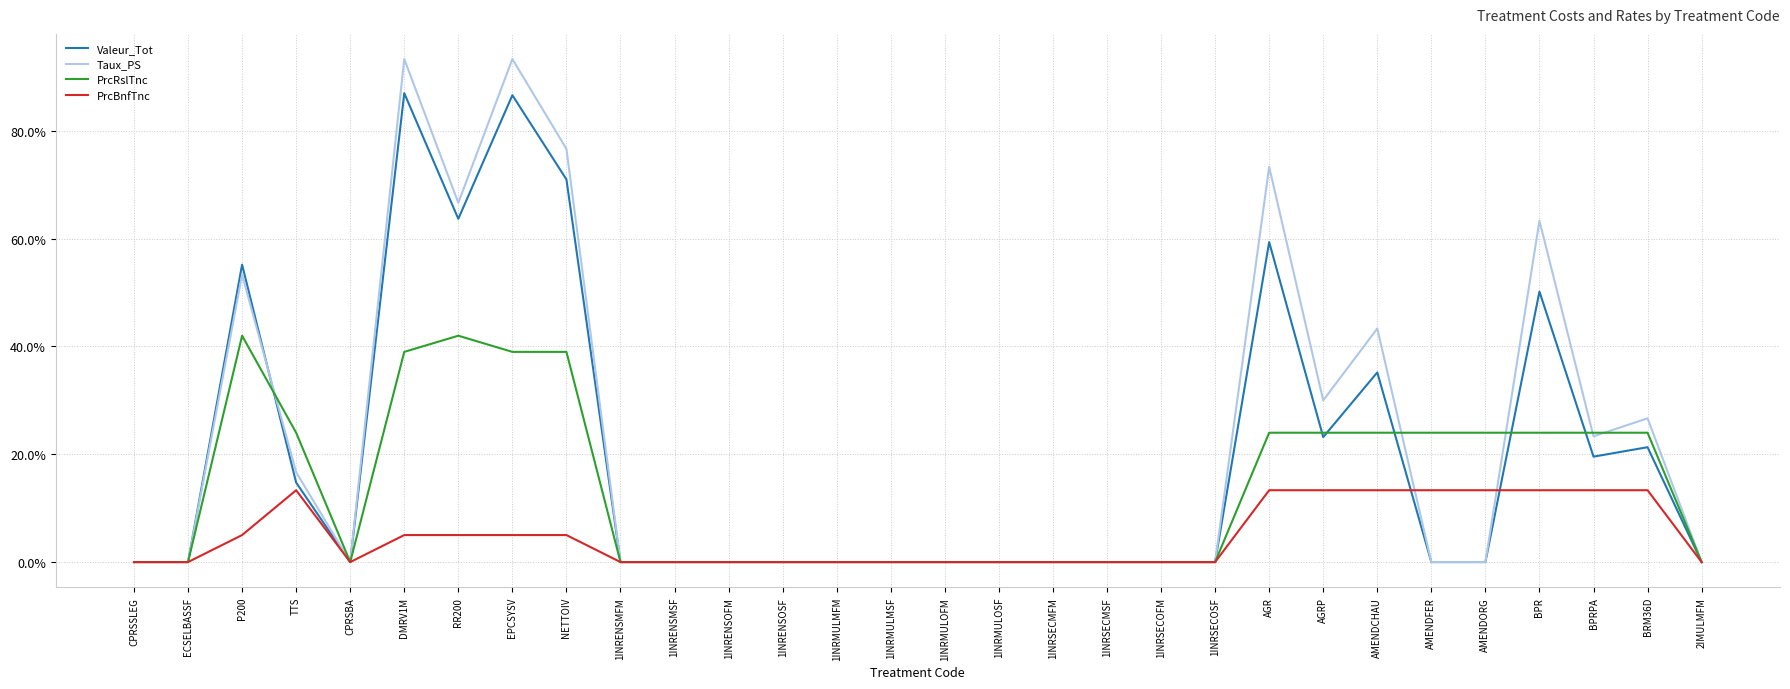

Reading right to left, list all the values displayed in this chart.

Valeur_Tot: 2IMULMFM=0.0	BRM36D=0.2	BPRPA=0.2	BPR=0.5	AMENDORG=0.0	AMENDFER=0.0	AMENDCHAU=0.4	AGRP=0.2	AGR=0.6	1INRSECOSF=0.0	1INRSECOFM=0.0	1INRSECMSF=0.0	1INRSECMFM=0.0	1INRMULOSF=0.0	1INRMULOFM=0.0	1INRMULMSF=0.0	1INRMULMFM=0.0	1INRENSOSF=0.0	1INRENSOFM=0.0	1INRENSMSF=0.0	1INRENSMFM=0.0	NETTOIV=0.7	EPCSYSV=0.9	RR200=0.6	DMRV1M=0.9	CPRSBA=0.0	TTS=0.1	P200=0.6	ECSELBASSF=0.0	CPRSSLEG=0.0
Taux_PS: 2IMULMFM=0.0	BRM36D=0.3	BPRPA=0.2	BPR=0.6	AMENDORG=0.0	AMENDFER=0.0	AMENDCHAU=0.4	AGRP=0.3	AGR=0.7	1INRSECOSF=0.0	1INRSECOFM=0.0	1INRSECMSF=0.0	1INRSECMFM=0.0	1INRMULOSF=0.0	1INRMULOFM=0.0	1INRMULMSF=0.0	1INRMULMFM=0.0	1INRENSOSF=0.0	1INRENSOFM=0.0	1INRENSMSF=0.0	1INRENSMFM=0.0	NETTOIV=0.8	EPCSYSV=0.9	RR200=0.7	DMRV1M=0.9	CPRSBA=0.0	TTS=0.2	P200=0.5	ECSELBASSF=0.0	CPRSSLEG=0.0
PrcRslTnc: 2IMULMFM=0.0	BRM36D=0.2	BPRPA=0.2	BPR=0.2	AMENDORG=0.2	AMENDFER=0.2	AMENDCHAU=0.2	AGRP=0.2	AGR=0.2	1INRSECOSF=0.0	1INRSECOFM=0.0	1INRSECMSF=0.0	1INRSECMFM=0.0	1INRMULOSF=0.0	1INRMULOFM=0.0	1INRMULMSF=0.0	1INRMULMFM=0.0	1INRENSOSF=0.0	1INRENSOFM=0.0	1INRENSMSF=0.0	1INRENSMFM=0.0	NETTOIV=0.4	EPCSYSV=0.4	RR200=0.4	DMRV1M=0.4	CPRSBA=0.0	TTS=0.2	P200=0.4	ECSELBASSF=0.0	CPRSSLEG=0.0
PrcBnfTnc: 2IMULMFM=0.0	BRM36D=0.1	BPRPA=0.1	BPR=0.1	AMENDORG=0.1	AMENDFER=0.1	AMENDCHAU=0.1	AGRP=0.1	AGR=0.1	1INRSECOSF=0.0	1INRSECOFM=0.0	1INRSECMSF=0.0	1INRSECMFM=0.0	1INRMULOSF=0.0	1INRMULOFM=0.0	1INRMULMSF=0.0	1INRMULMFM=0.0	1INRENSOSF=0.0	1INRENSOFM=0.0	1INRENSMSF=0.0	1INRENSMFM=0.0	NETTOIV=0.1	EPCSYSV=0.1	RR200=0.1	DMRV1M=0.1	CPRSBA=0.0	TTS=0.1	P200=0.1	ECSELBASSF=0.0	CPRSSLEG=0.0